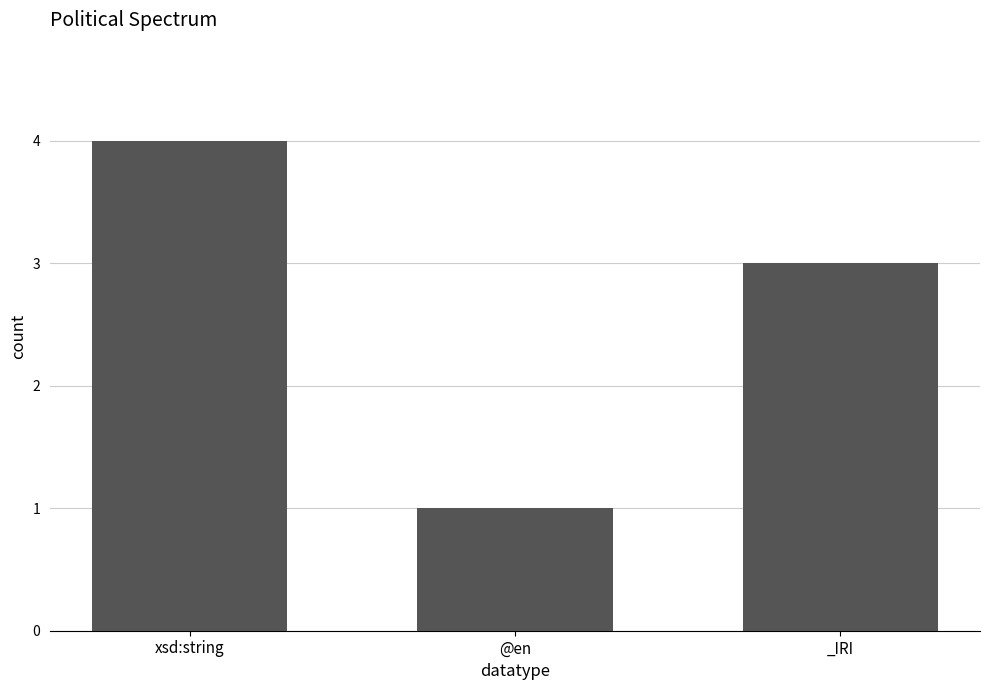

What is the difference between the values at xsd:string and @en?

3